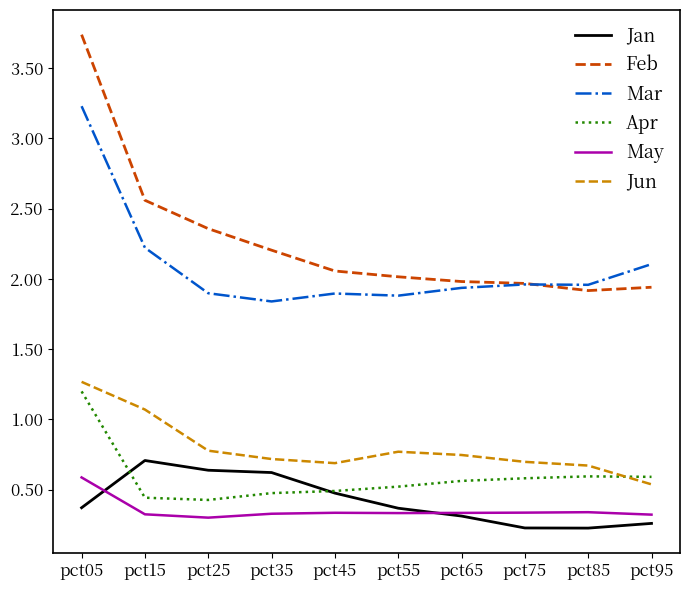

At which category is the sum across all series the highest?

pct05